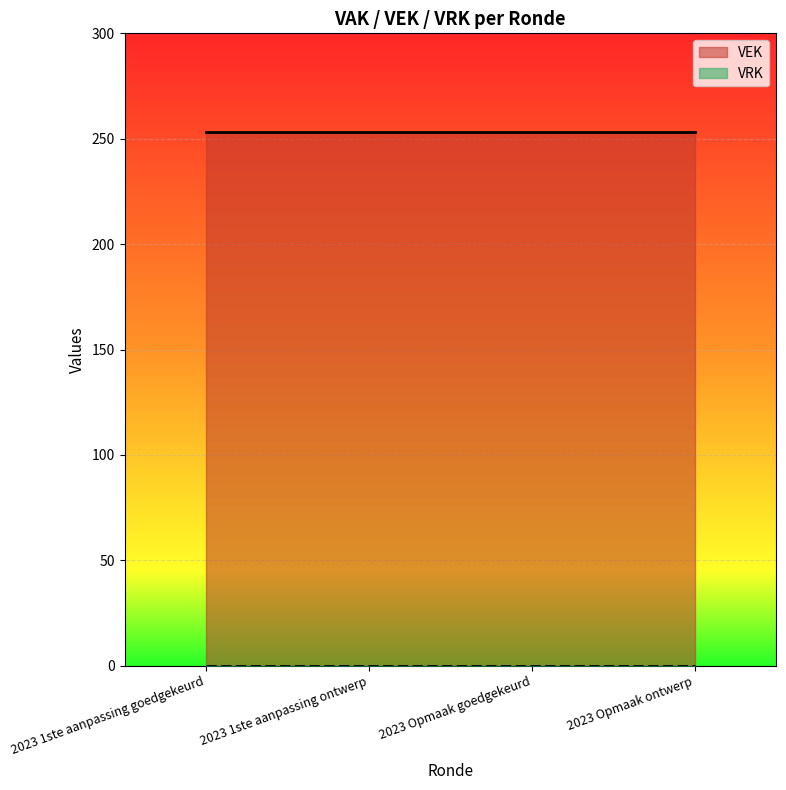

At 2023 Opmaak goedgekeurd, list the series in order from largest to smallest.

VEK, VRK